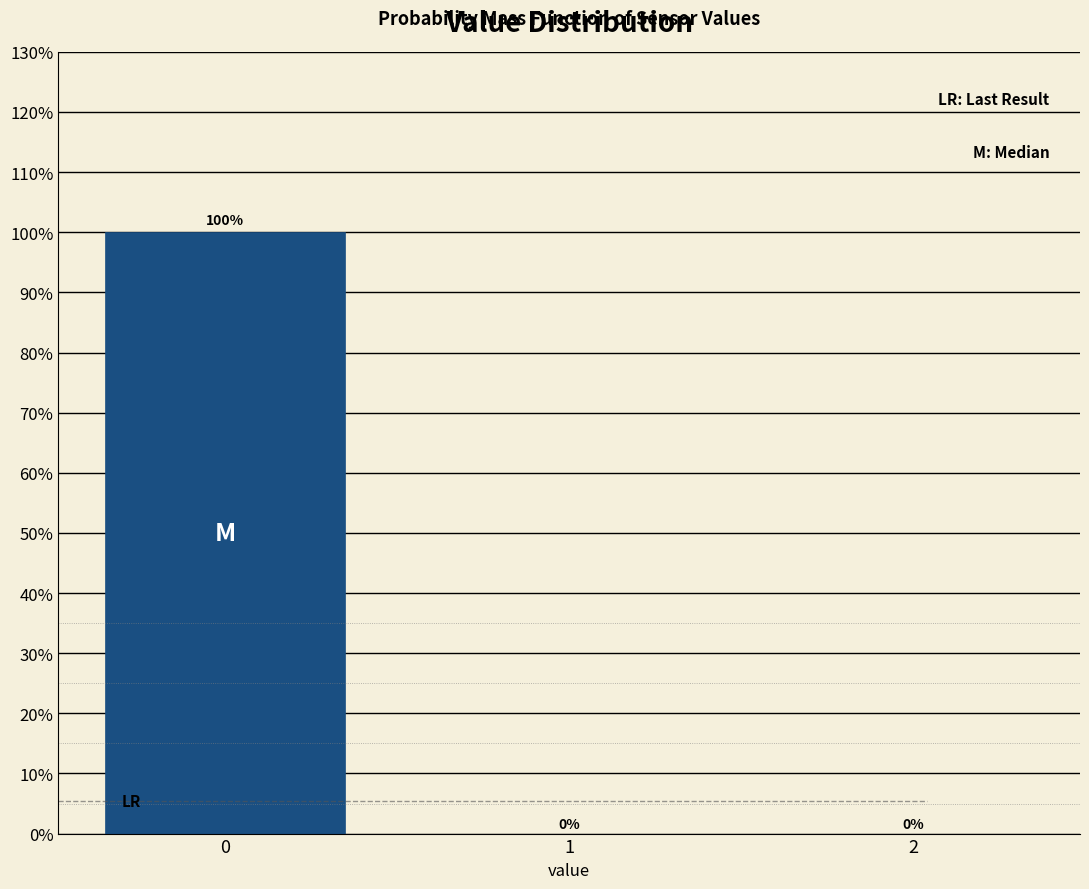

Reading left to right, transcribe all the data shown in this chart.

0=100	1=0	2=0